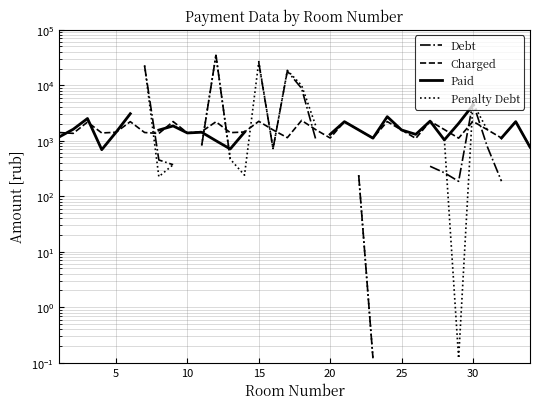

Is the value of Paid at 20 greater than the value of Charged at 30?

Yes